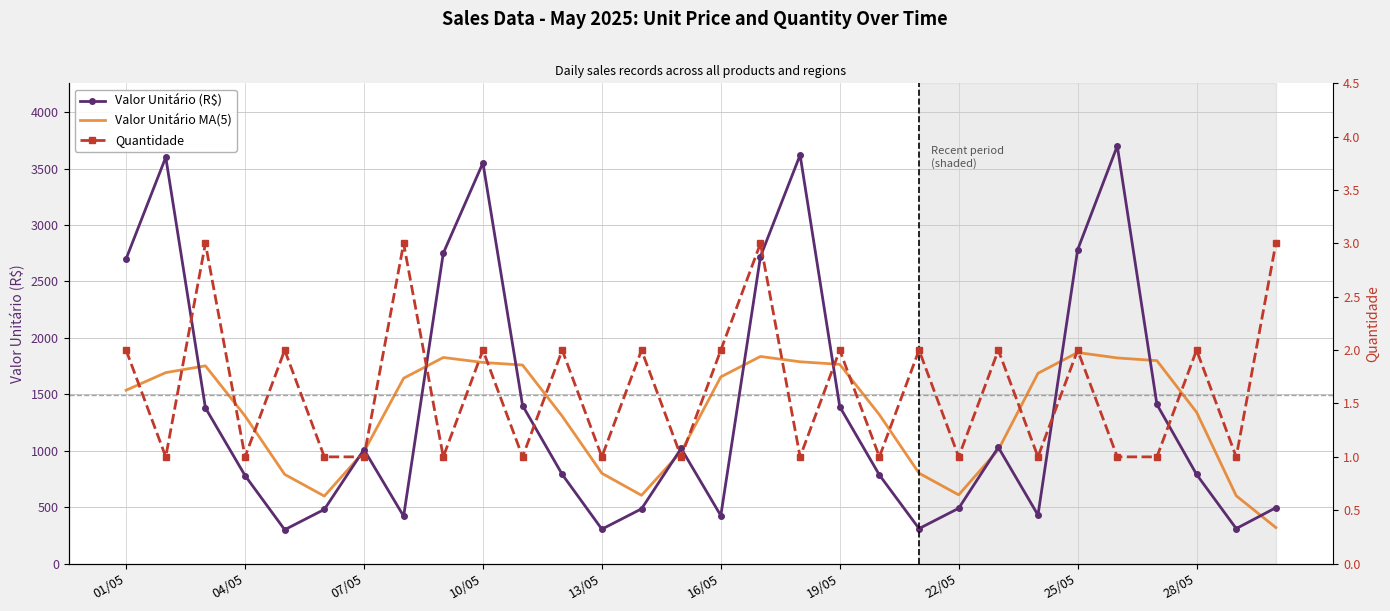

True or false: Valor Unitário MA(5) and Quantidade cross at least once.

False